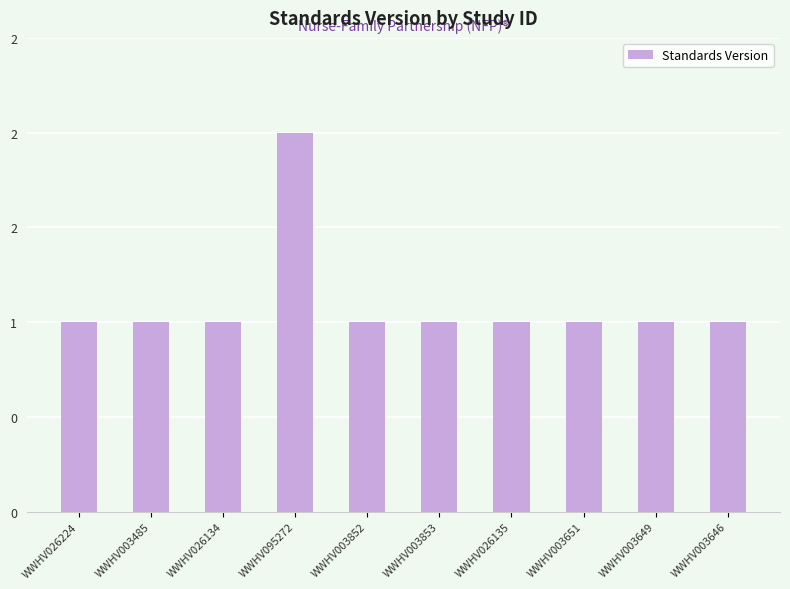

Reading left to right, extract all data points from this chart.

1	1	1	2	1	1	1	1	1	1